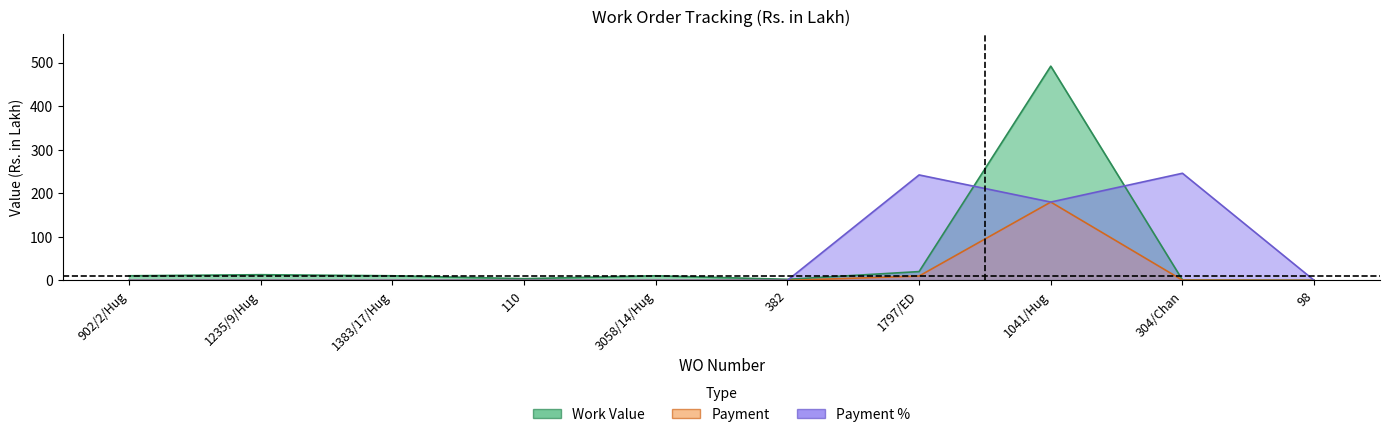

What is the total value across all series at 1235/9/Hug?

13.0